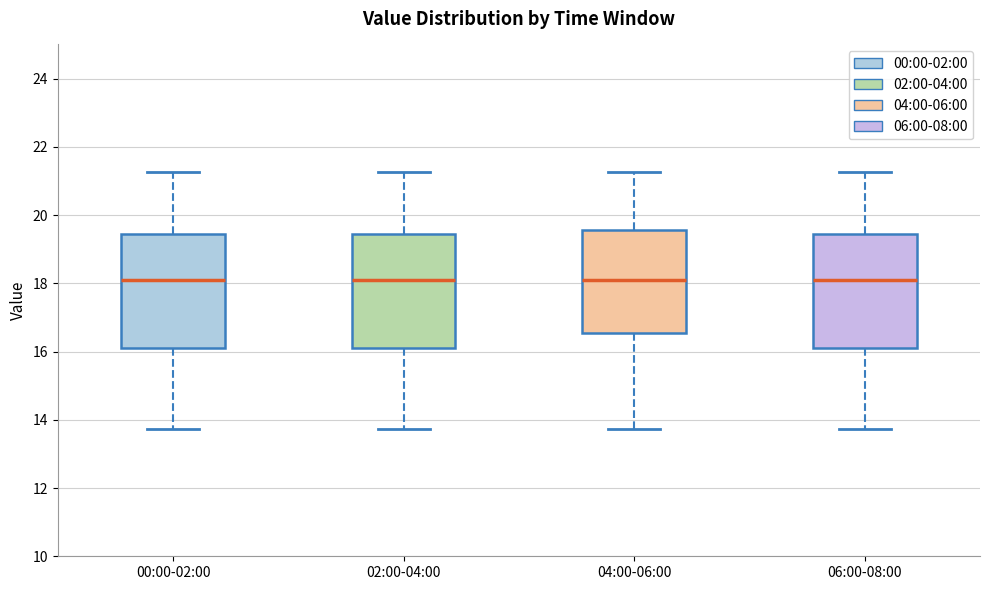

Where does the upper whisker of the box for 00:00-02:00 end on the y-axis? The values are not printed on the chart, so give them approximately, as read against the axis.

21.2